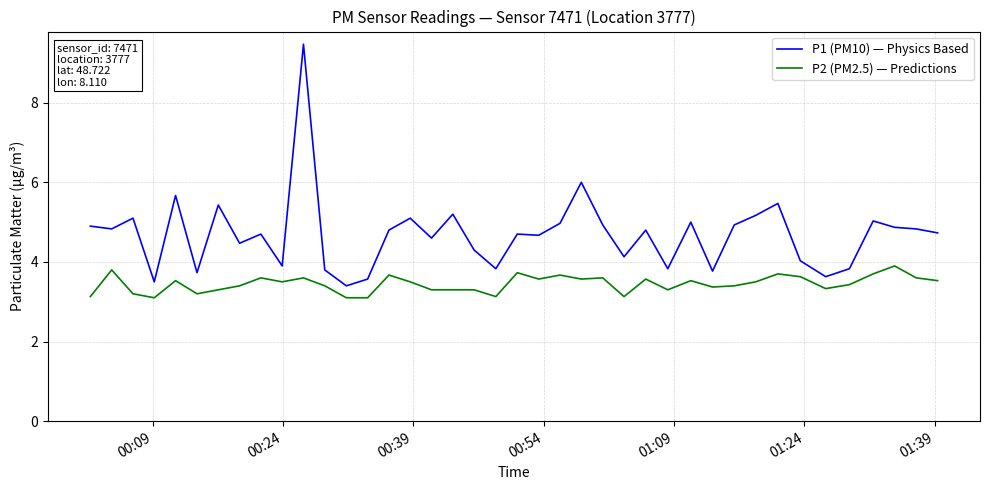

How many categories are shown in the chart?

40